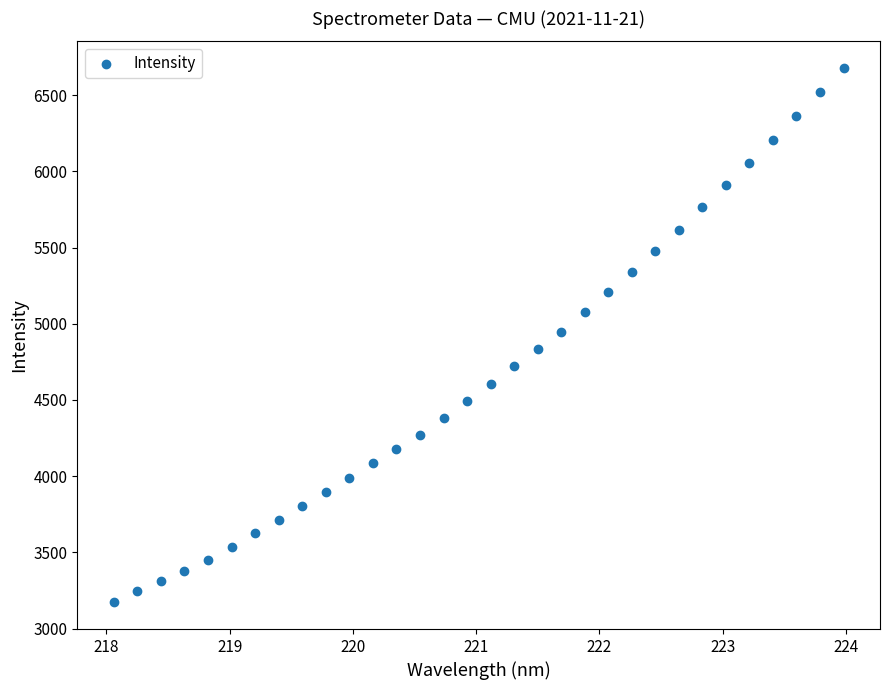

What is the range of X values (max minus min)?

5.9